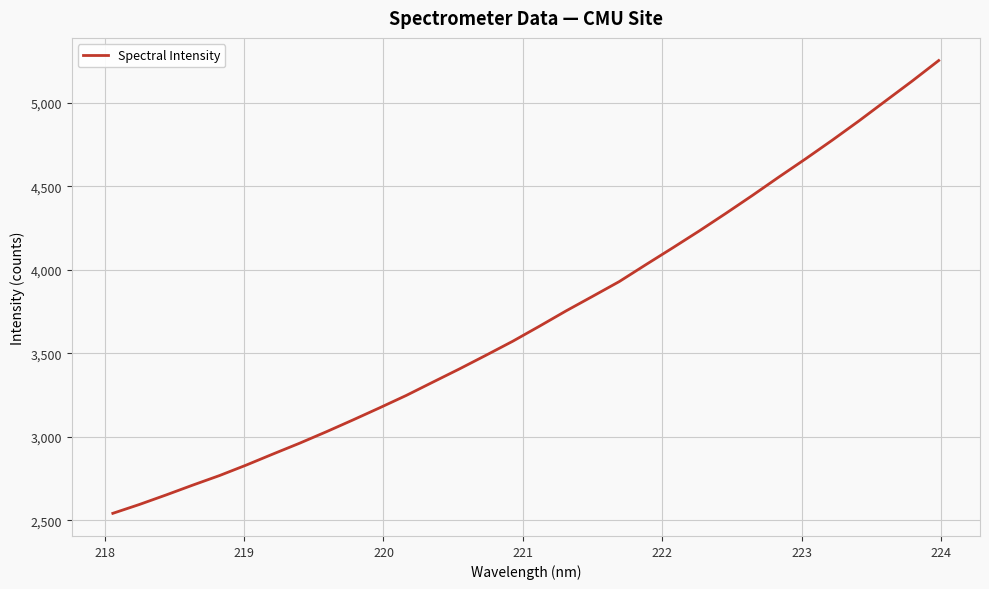

How many values are below 3662?

16